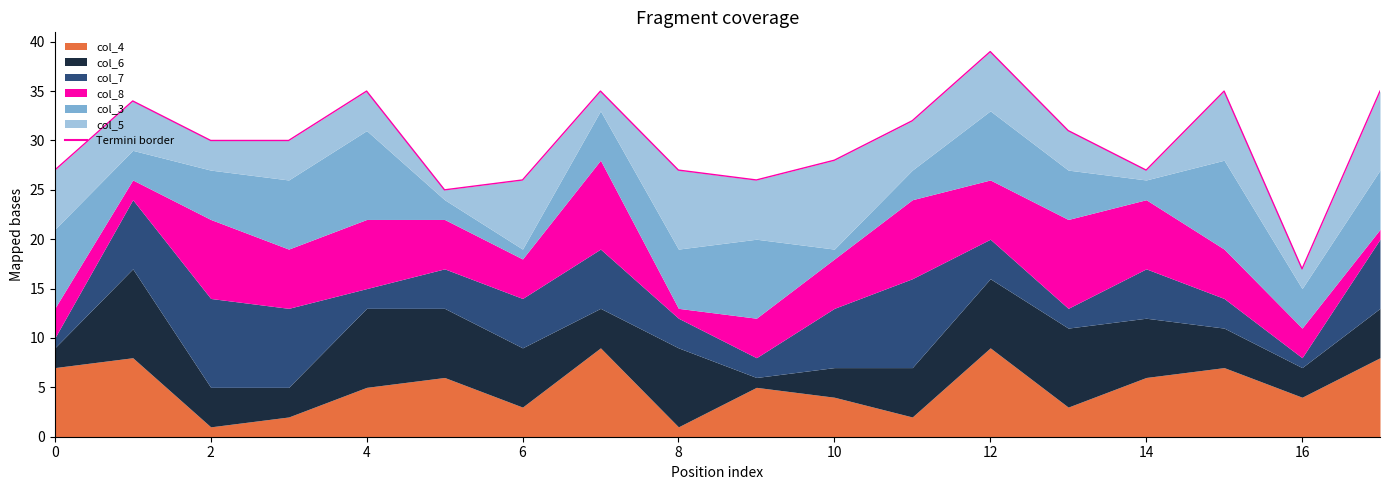

Is it true that the value at 2 is 8?

False